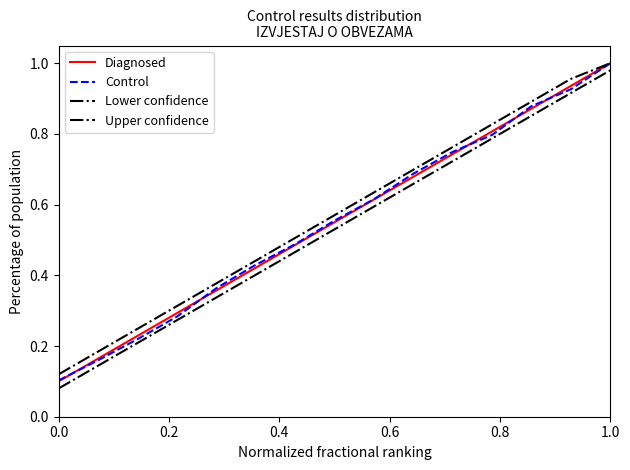

Reading left to right, what are all the values shown in this chart?

Diagnosed: 0.1	0.2	0.2	0.3	0.4	0.4	0.5	0.6	0.6	0.7	0.7	0.8	0.9	0.9	1.0
Control: 0.1	0.2	0.2	0.3	0.4	0.4	0.5	0.6	0.6	0.7	0.7	0.8	0.9	0.9	1.0
Lower confidence: 0.1	0.1	0.2	0.3	0.3	0.4	0.5	0.5	0.6	0.7	0.7	0.8	0.9	0.9	1.0
Upper confidence: 0.1	0.2	0.2	0.3	0.4	0.4	0.5	0.6	0.6	0.7	0.8	0.8	0.9	1.0	1.0